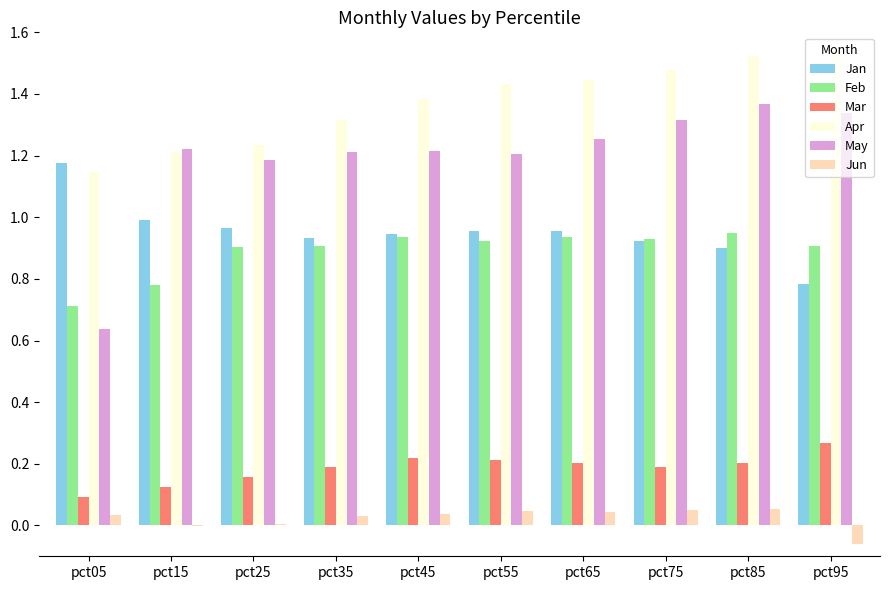

Is it true that Mar equals 0.1 at pct15?

True